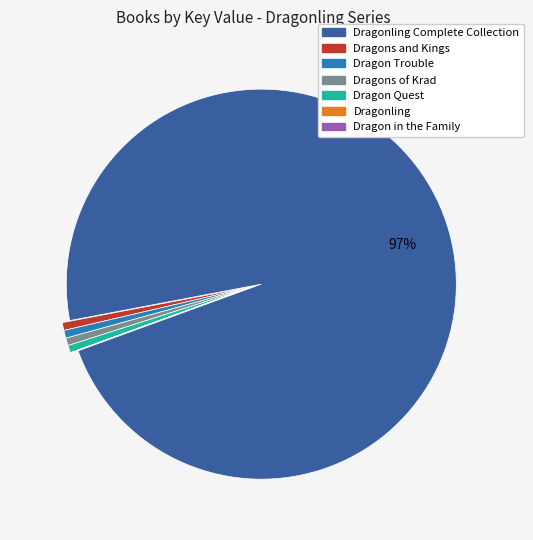

Is there any slice that represents more than half of the pie?

Yes